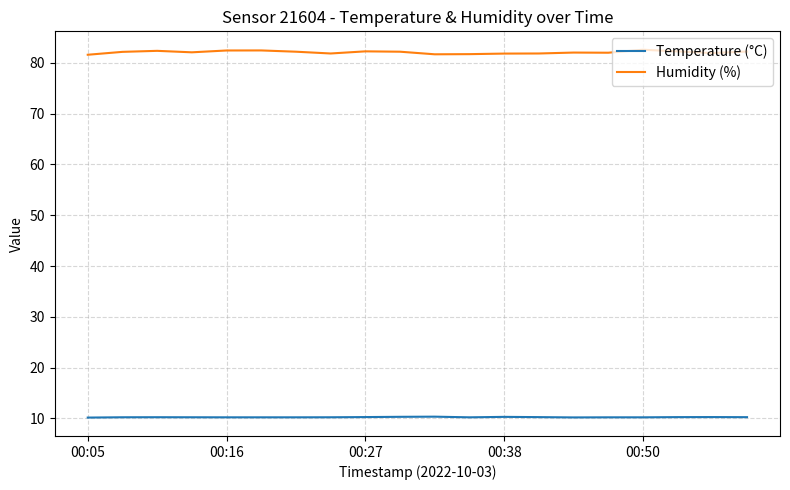

True or false: Humidity (%) and Temperature (°C) intersect in this chart.

False